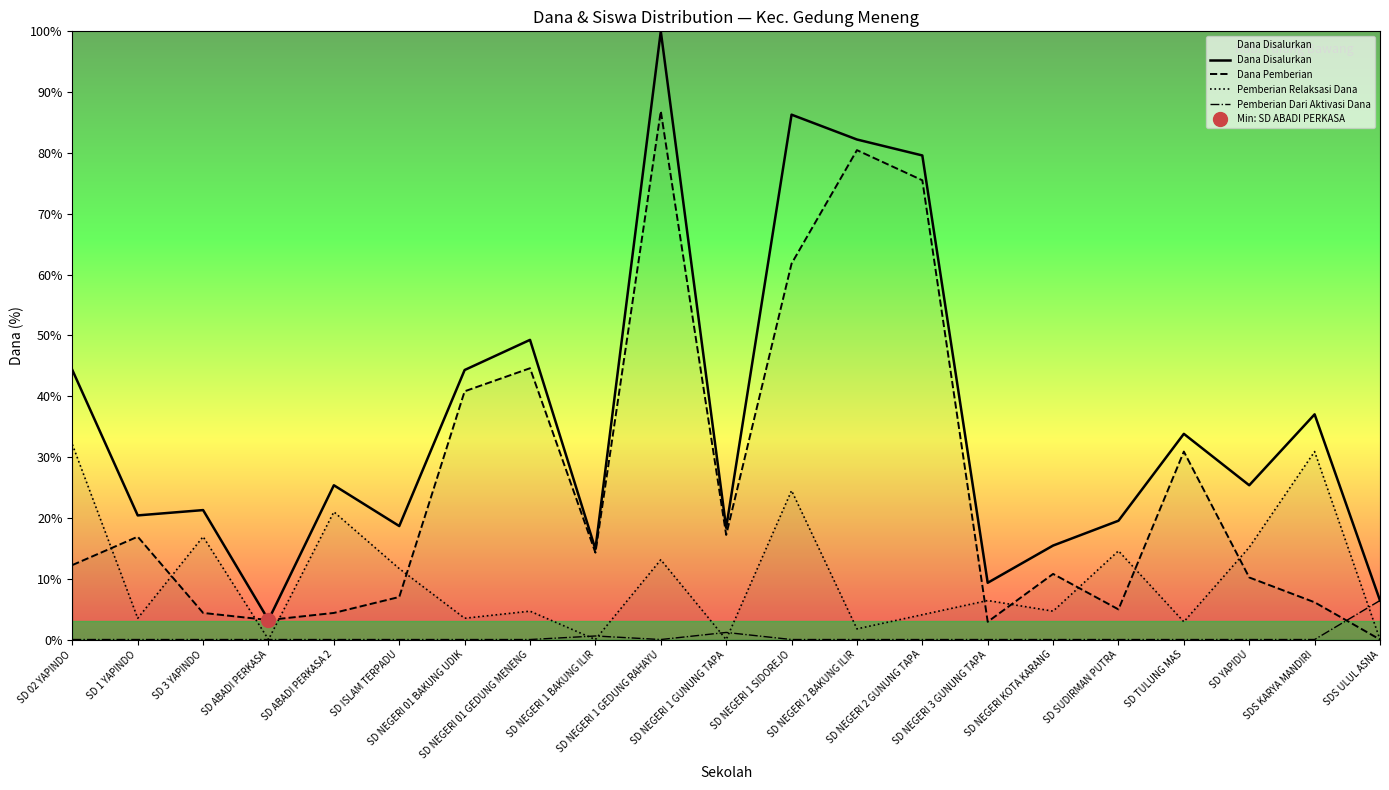

True or false: Pemberian Dari Aktivasi Dana and Pemberian Relaksasi Dana intersect in this chart.

True